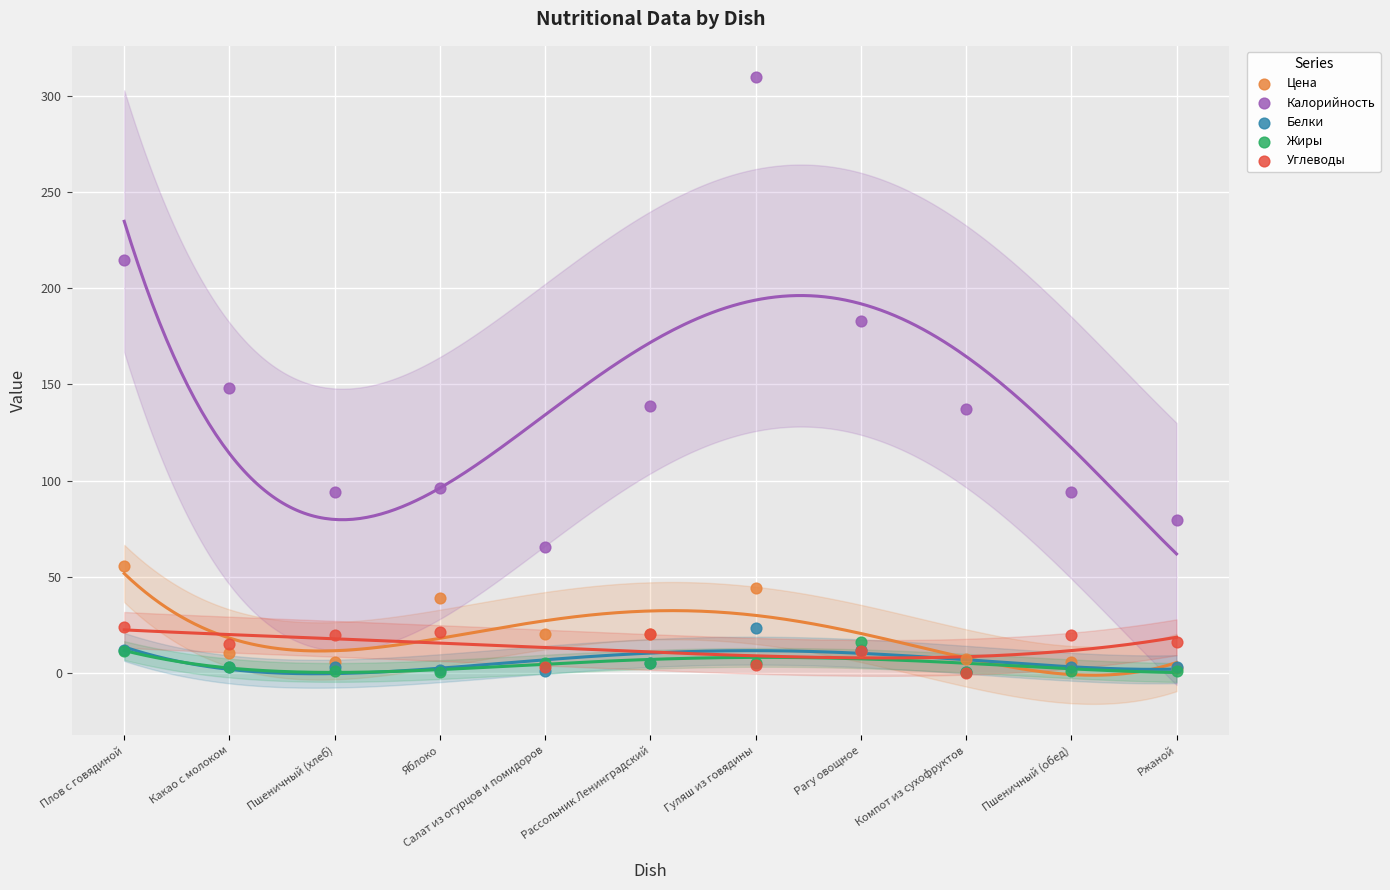

Across all series, what Y value is closest to 155?

148.0